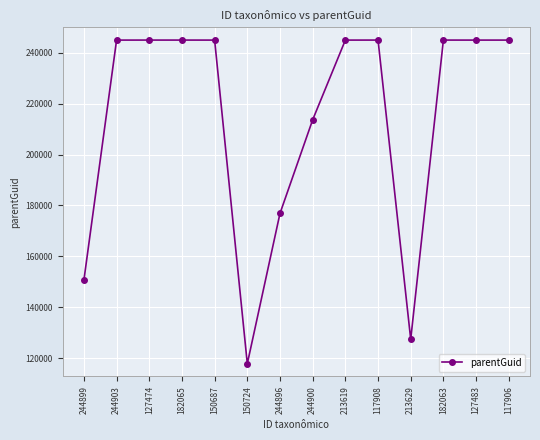

How many data points does each series have?

14